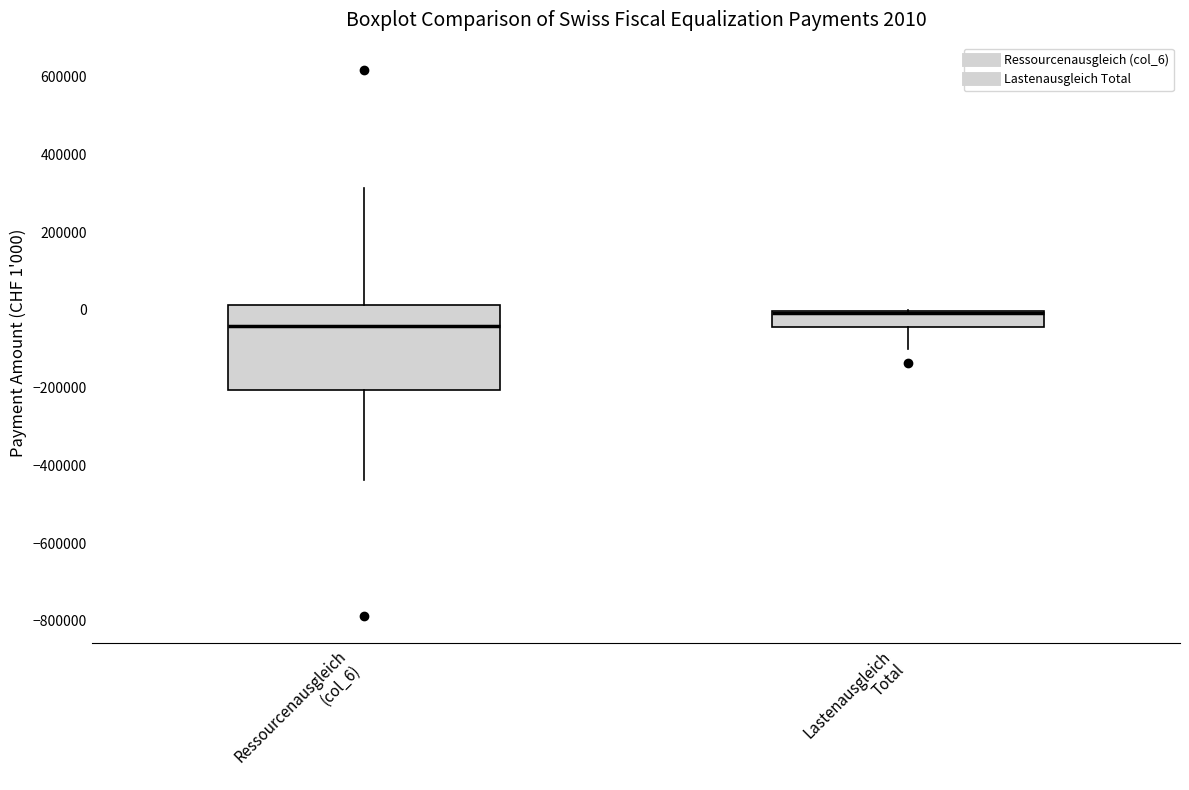

Comparing the boxes themselves (not the whiskers), which one is the tallest?

Ressourcenausgleich (col_6)